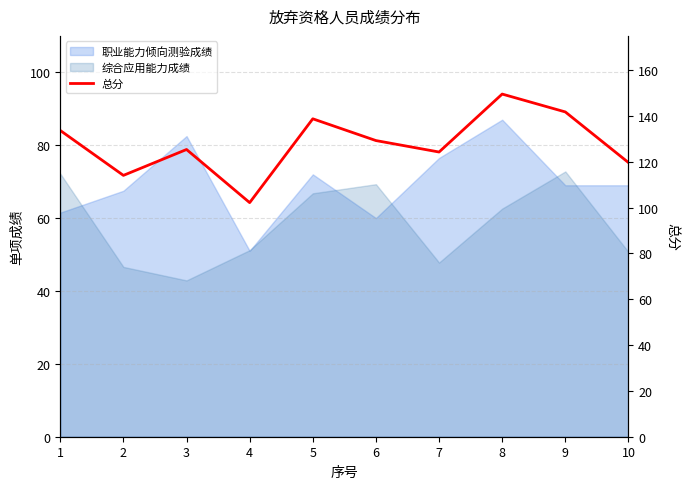

How many lines are shown in the chart?

1